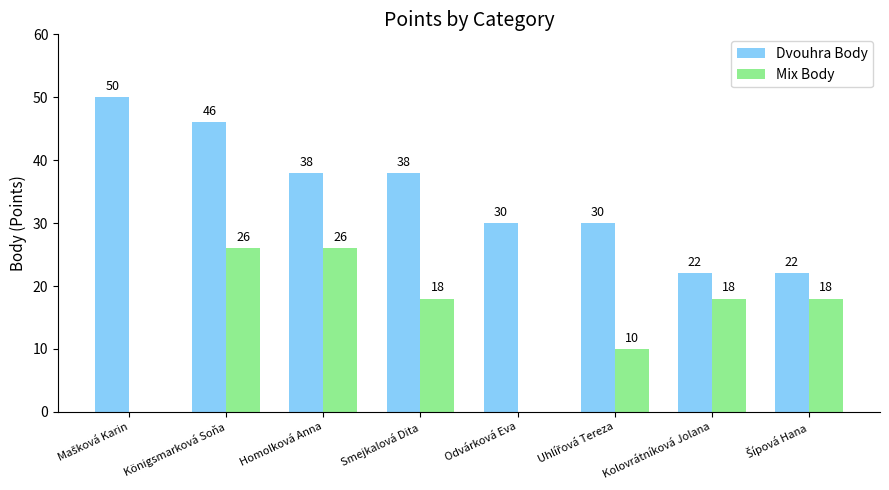

How many groups of bars are there?

8